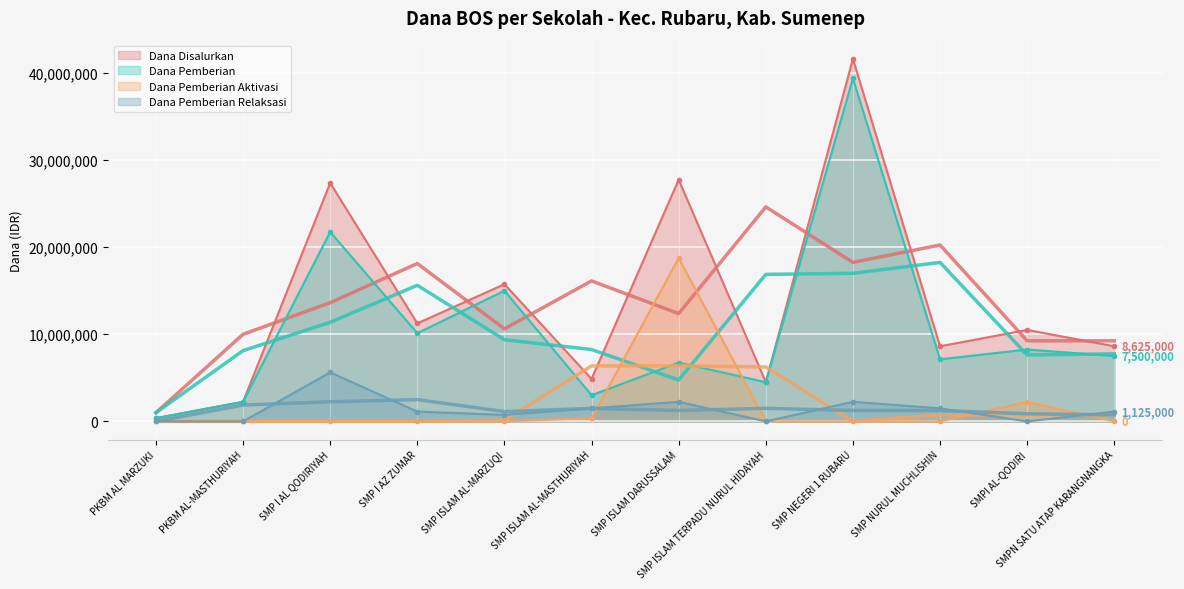

Rank the categories by Dana Disalurkan value from highest to lowest.

SMP NEGERI 1 RUBARU, SMP ISLAM DARUSSALAM, SMP I AL QODIRIYAH, SMP ISLAM AL-MARZUQI, SMP I AZ ZUMAR, SMPI AL-QODIRI, SMP NURUL MUCHLISHIN, SMPN SATU ATAP KARANGNANGKA, SMP ISLAM AL-MASTHURIYAH, SMP ISLAM TERPADU NURUL HIDAYAH, PKBM AL-MASTHURIYAH, PKBM AL MARZUKI